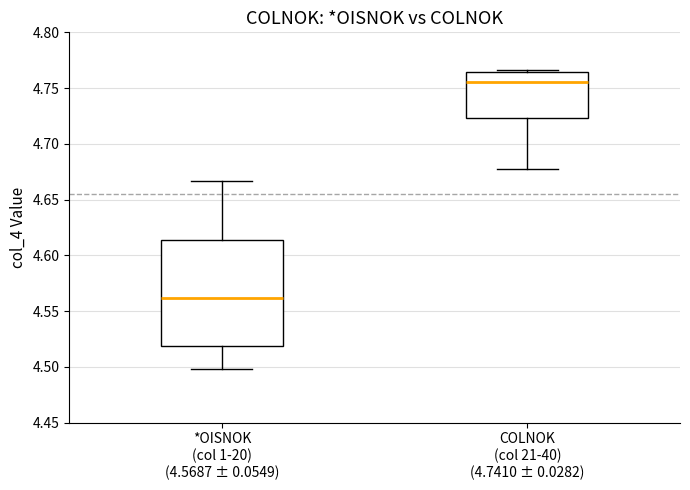

Where is the upper edge of the box for *OISNOK (col 1-20) (4.5687 ± 0.0549) on the y-axis? The values are not printed on the chart, so give them approximately, as read against the axis.

4.615